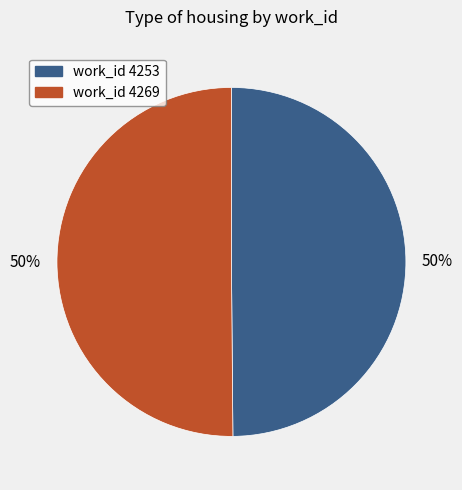

To the nearest percent, what is the average slice percentage?

50%